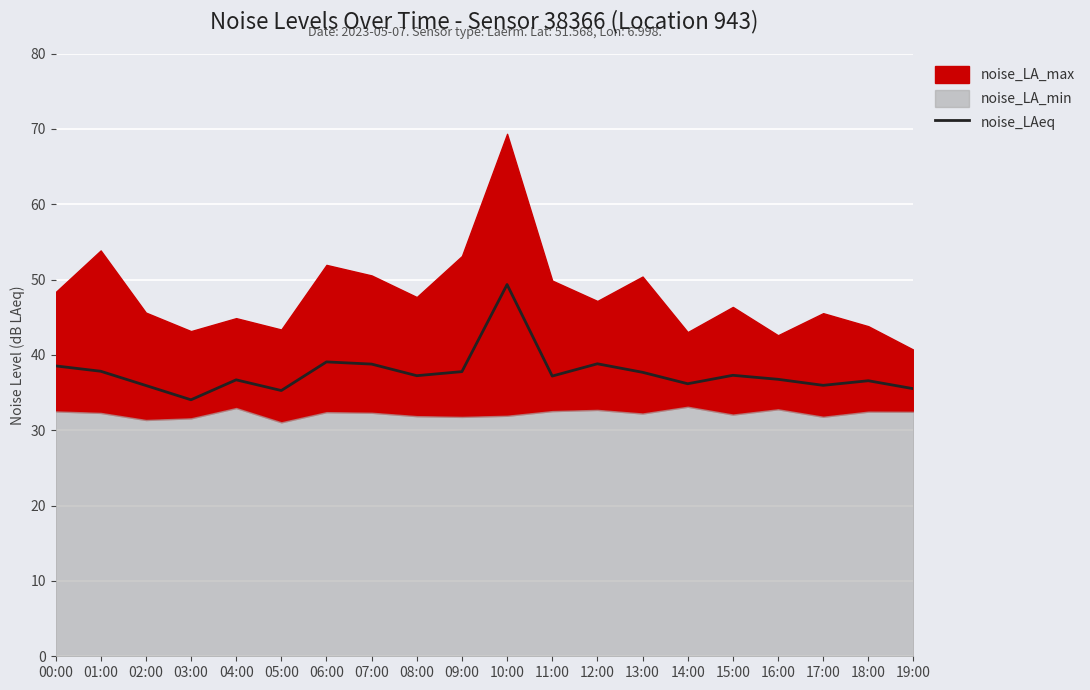

Rank the categories by value from lowest to highest.

03:00, 05:00, 19:00, 02:00, 17:00, 14:00, 18:00, 04:00, 16:00, 11:00, 08:00, 15:00, 13:00, 09:00, 01:00, 00:00, 07:00, 12:00, 06:00, 10:00